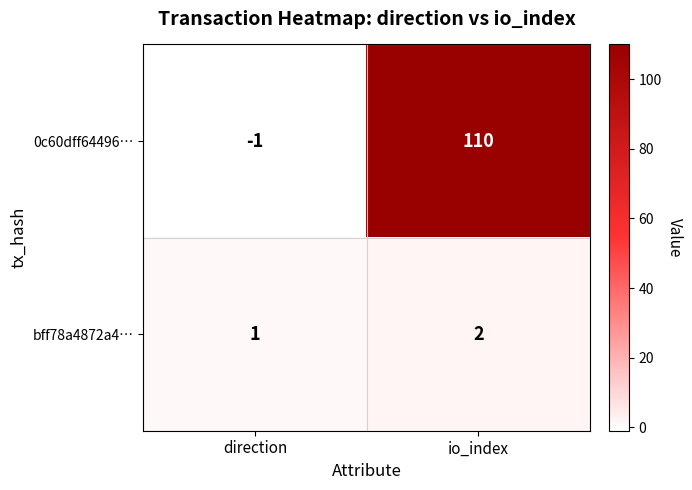

Reading right to left, extract all data points from this chart.

0c60dff64496…: io_index=110	direction=-1
bff78a4872a4…: io_index=2	direction=1